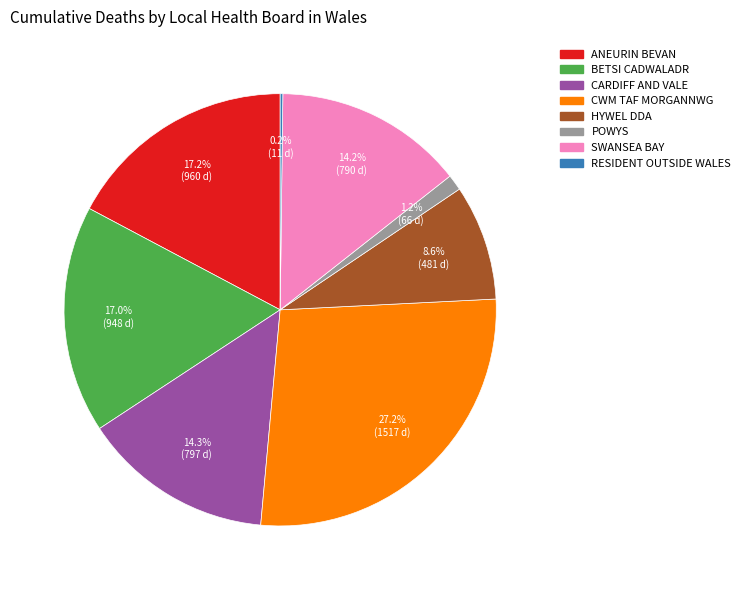

Is there a majority slice in this chart?

No